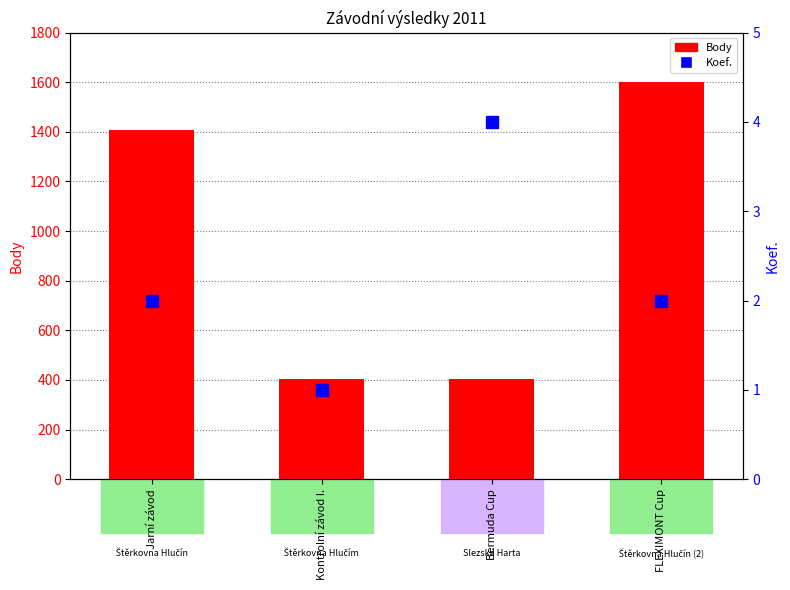

What is the value of the Koef. bar at the 3rd from the left?

4